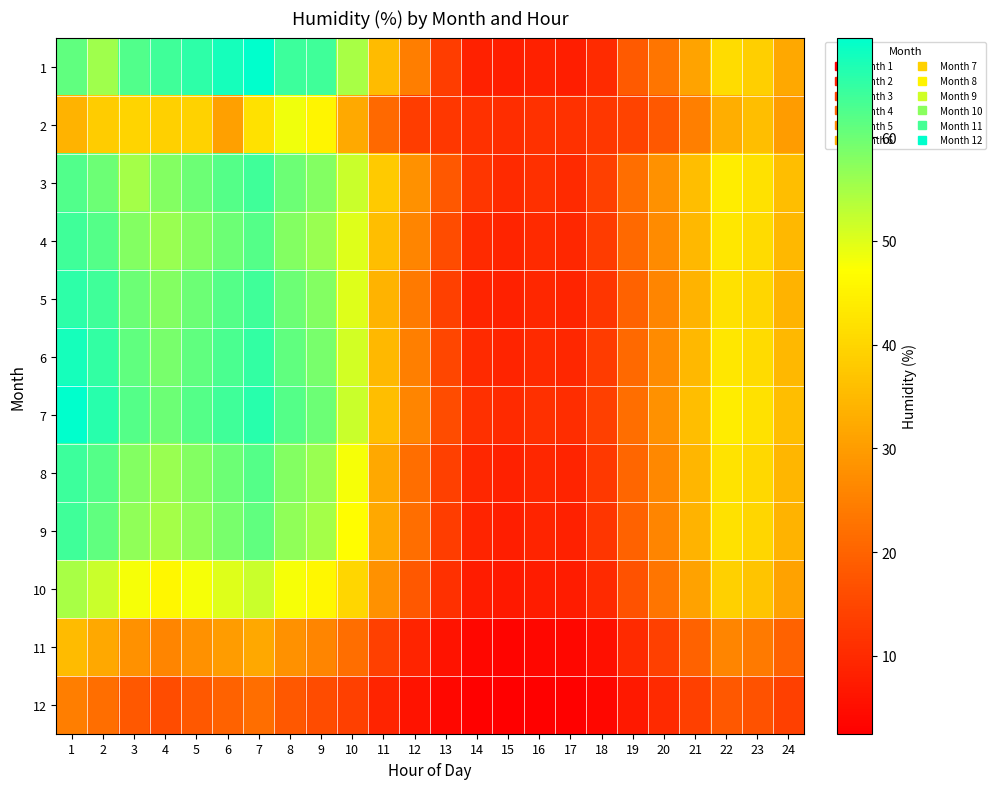

What is the total value across all series at 20?

276.5